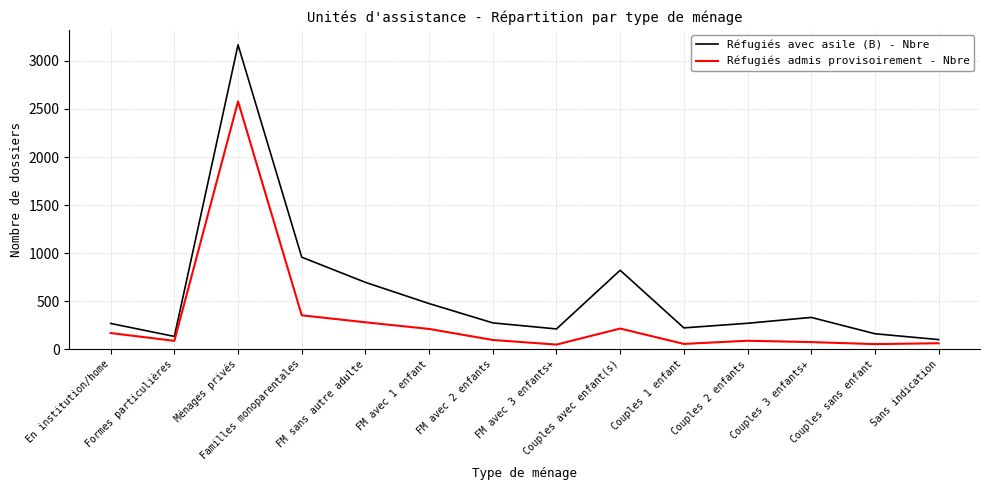

How many categories are shown in the chart?

14